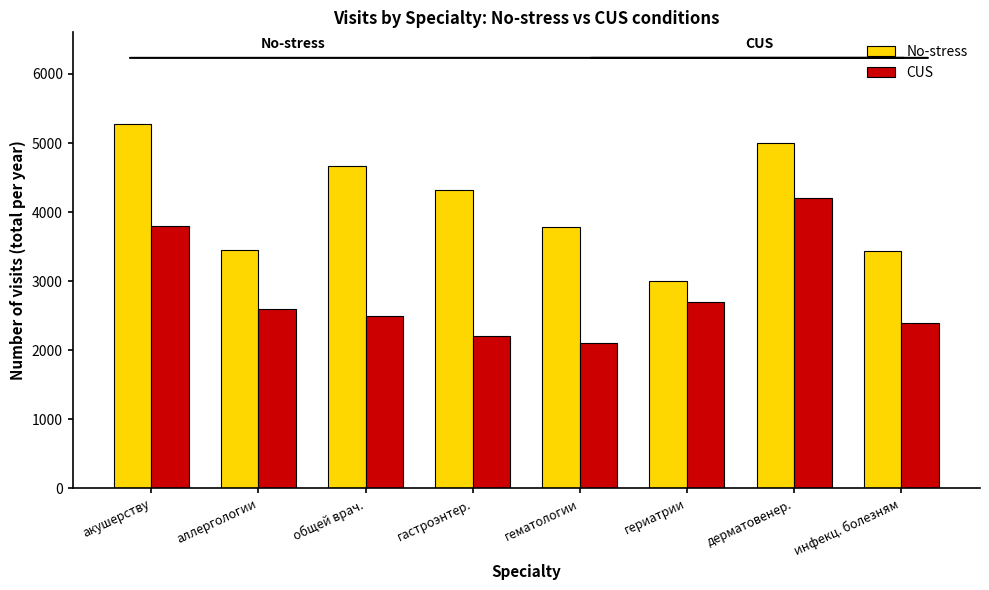

At which label does CUS reach its peak?

дерматовенер.